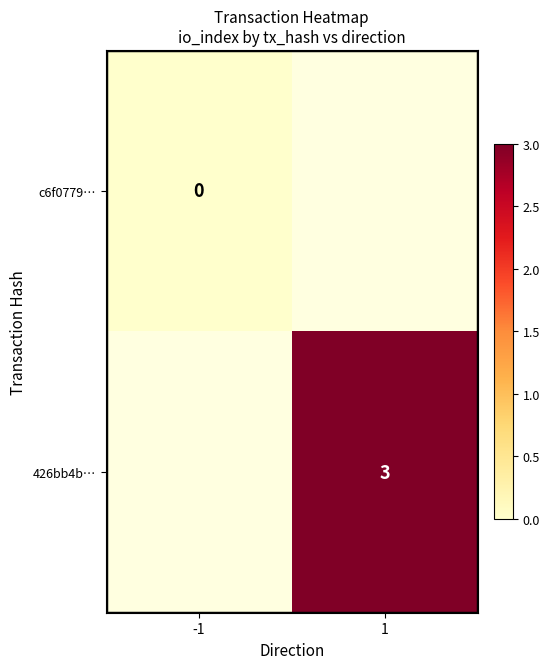

True or false: 426bb4b… has a value of 4 at 1.

False